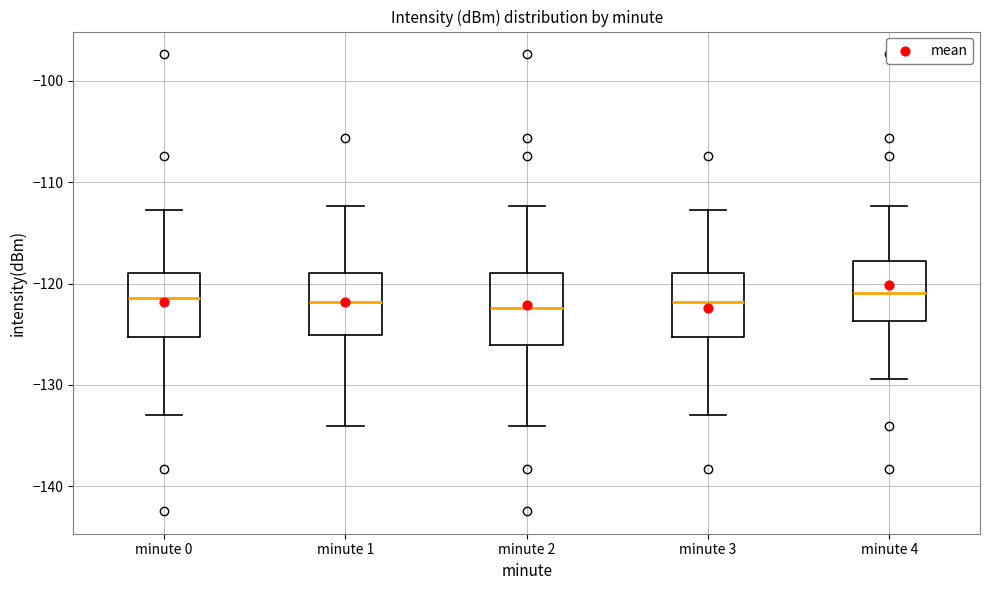

Reading left to right, transcribe this box plot: for each box, give where its median line is, the range the box spans, and where its two whiskers end, as read against the y-axis. The values are not printed on the chart, so give them approximately, as read against the axis.

minute 0: median -121, box -125 to -119, whiskers -133 to -113
minute 1: median -122, box -125 to -119, whiskers -134 to -112
minute 2: median -122, box -126 to -119, whiskers -134 to -112
minute 3: median -122, box -125 to -119, whiskers -133 to -113
minute 4: median -121, box -124 to -118, whiskers -129 to -112